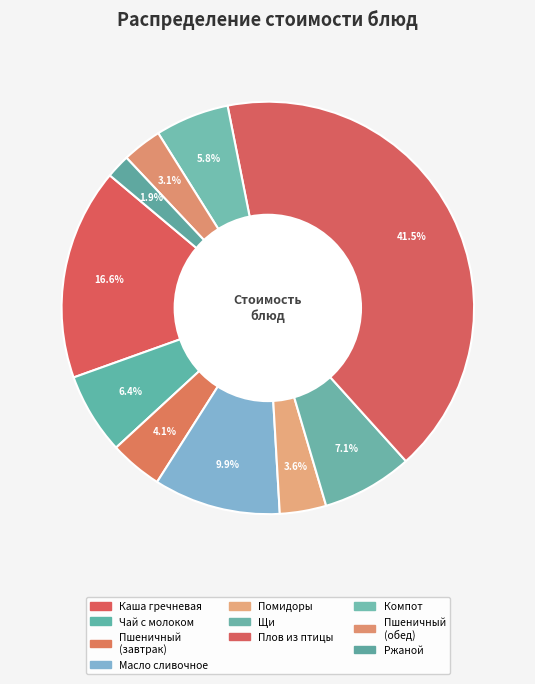

How many segments does this pie chart have?

10